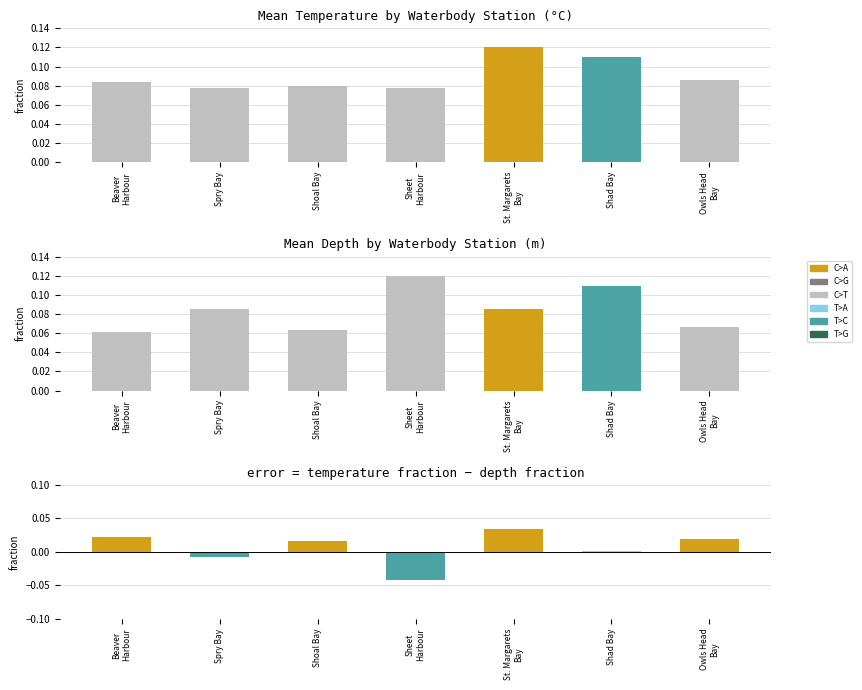

Where is Temp-Depth Difference nearest to the value 0?

Shad Bay